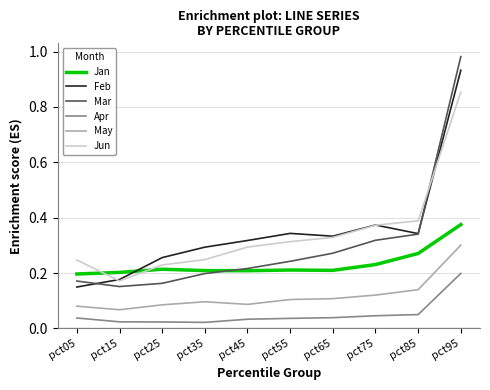

Where is Feb nearest to the value 0?

pct05